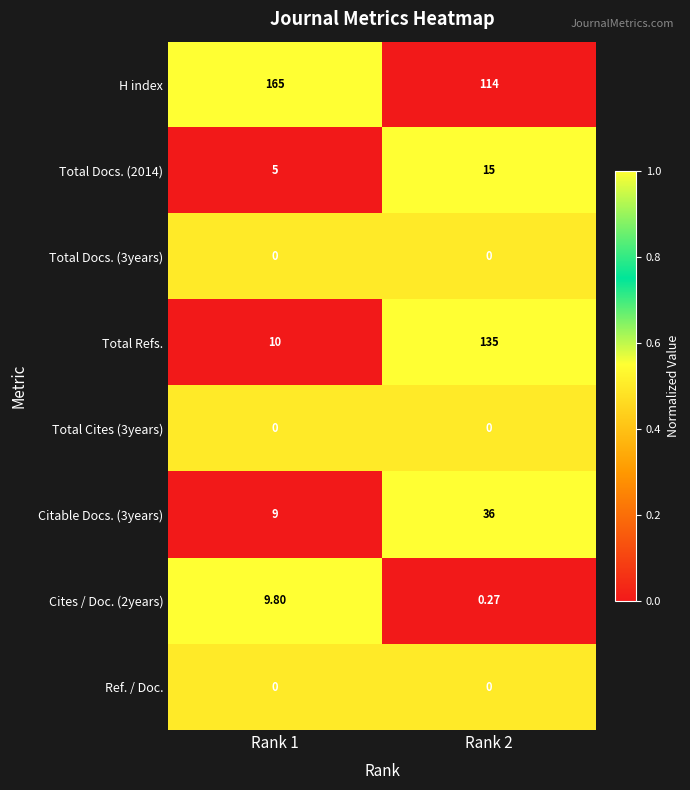

Which series changed the most between Rank 1 and Rank 2?

Total Refs.